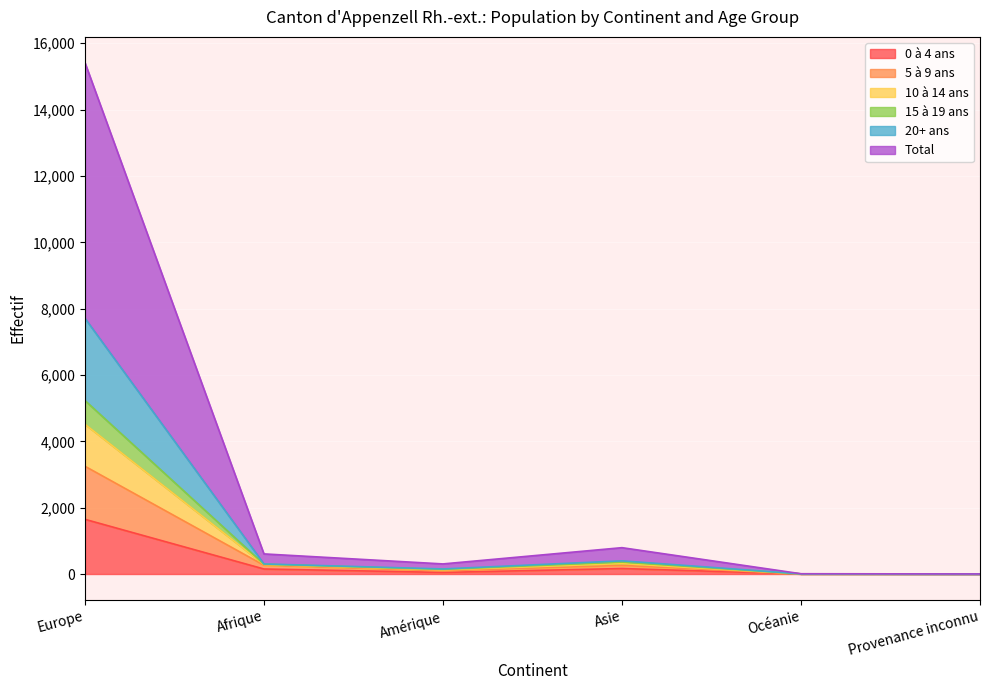

What are all the series names shown in the legend?

0 à 4 ans, 5 à 9 ans, 10 à 14 ans, 15 à 19 ans, 20+ ans, Total